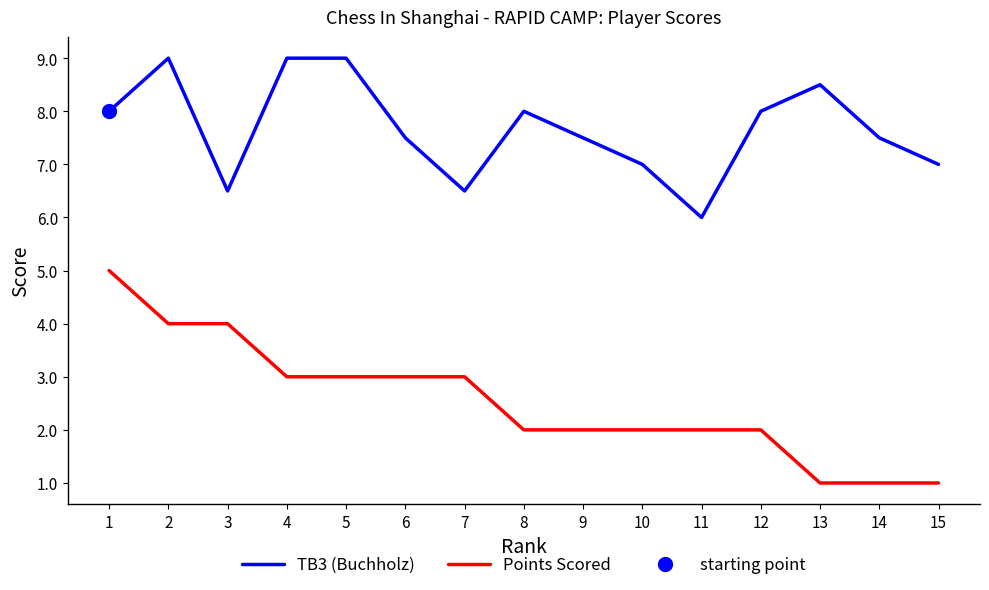

Where is TB3 (Buchholz) nearest to the value 7?

10